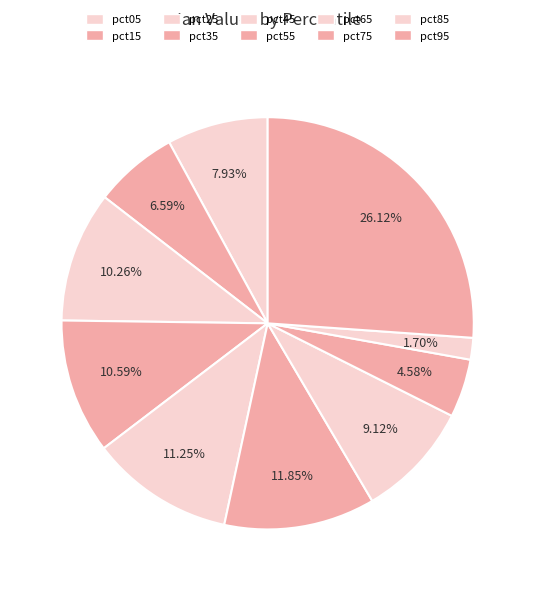

To the nearest percent, what percentage of the pie is pct65?

9%